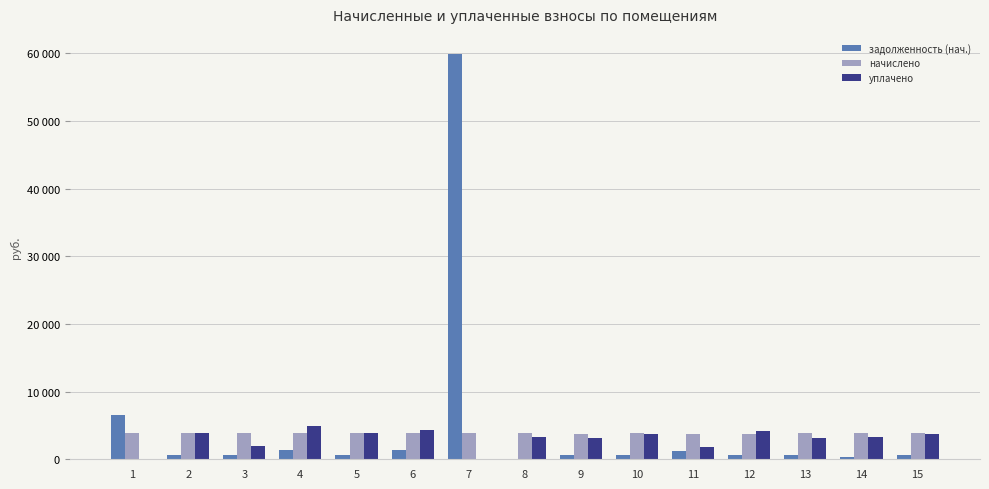

Which category has the lowest value in the начислено series?

11